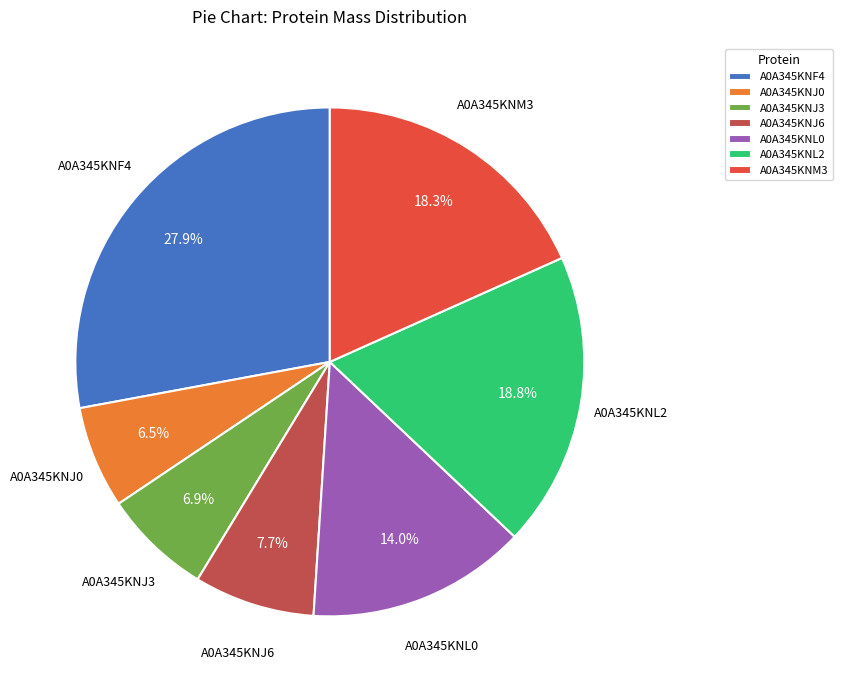

What is the largest slice in the pie chart?

A0A345KNF4